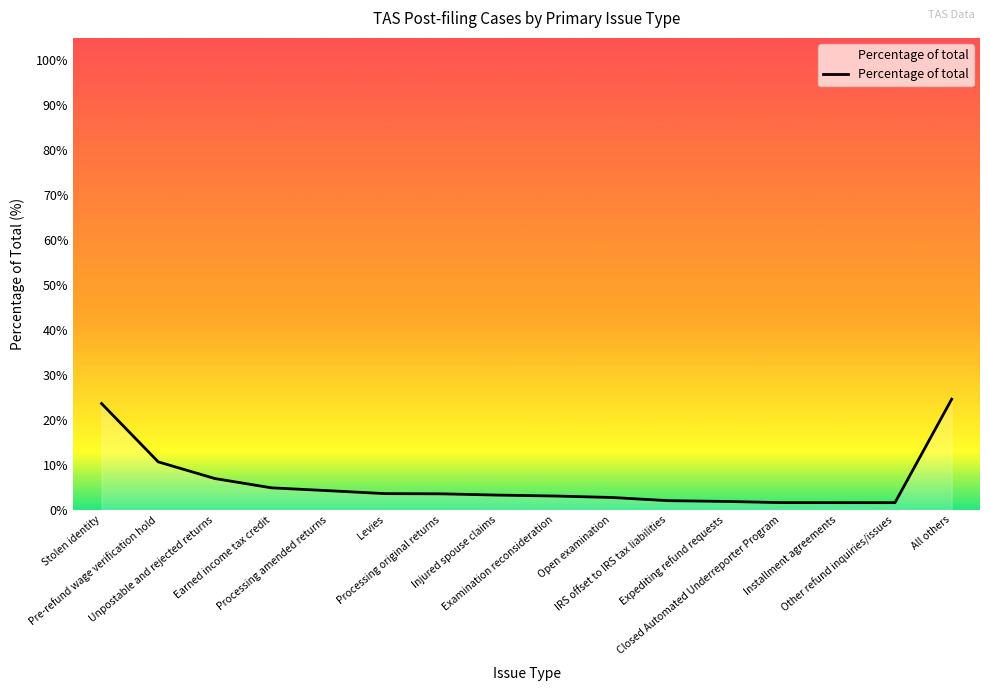

What is the greatest value displayed?

24.6